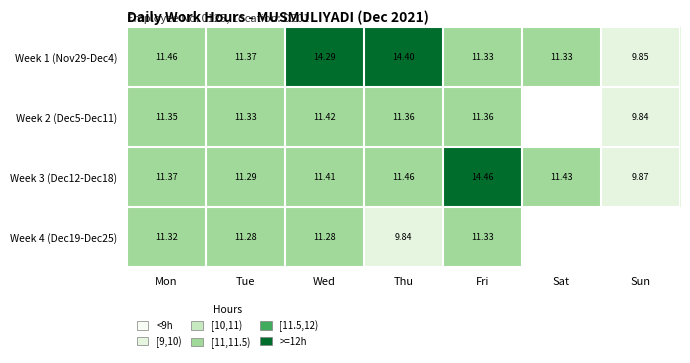

Is it true that Week 3 (Dec12-Dec18) equals 11.4 at Mon?

True